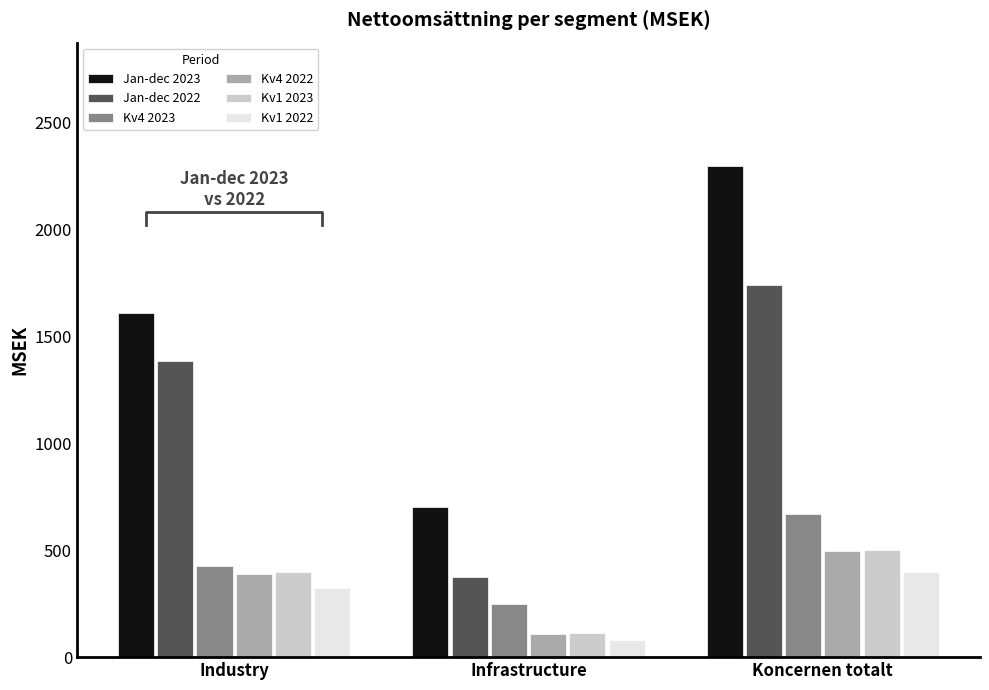

List the series in order of their peak value, highest first.

Jan-dec 2023, Jan-dec 2022, Kv4 2023, Kv1 2023, Kv4 2022, Kv1 2022